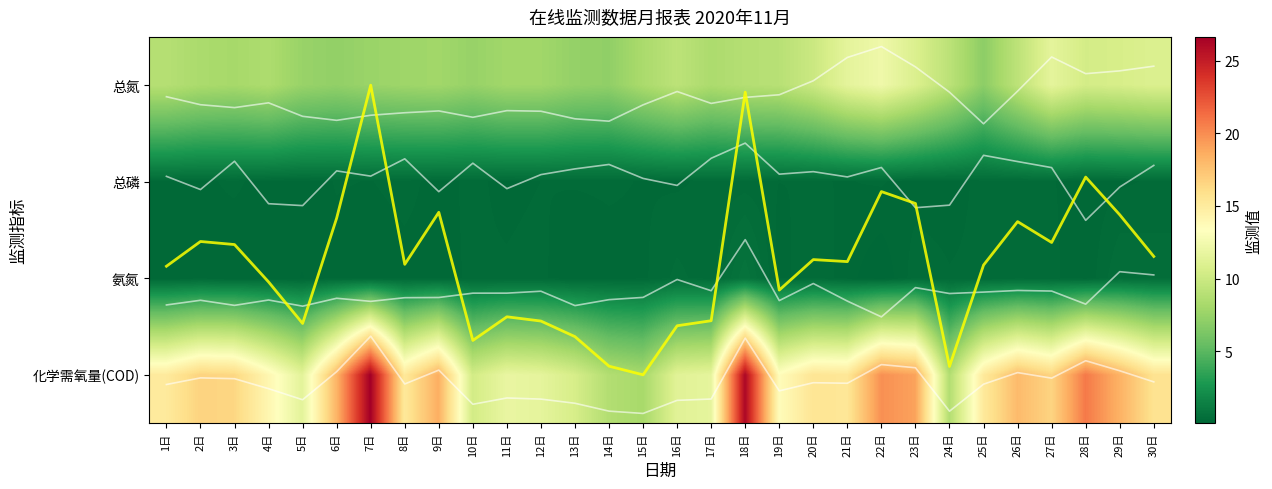

At how many categories does at least one series exceed 3?

30